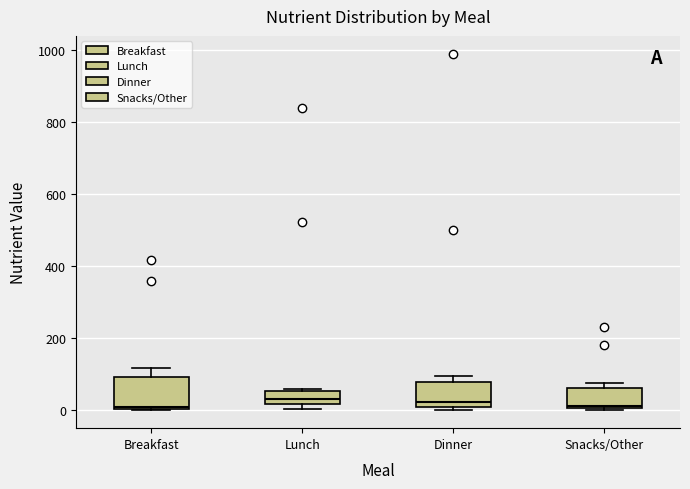

Reading left to right, transcribe this box plot: for each box, give where its median line is, the range the box spans, and where its two whiskers end, as read against the y-axis. The values are not printed on the chart, so give them approximately, as read against the axis.

Breakfast: median 0, box 0 to 100, whiskers 0 to 120
Lunch: median 40, box 20 to 60, whiskers 0 to 60
Dinner: median 20 (just above the box's lower edge), box 20 to 80, whiskers 0 to 100
Snacks/Other: median 20, box 0 to 60, whiskers 0 to 80